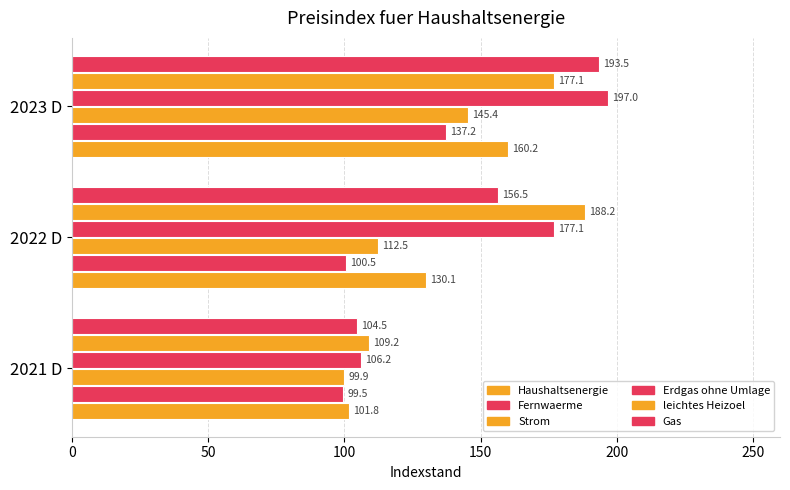

Count the number of data series in this chart.

6